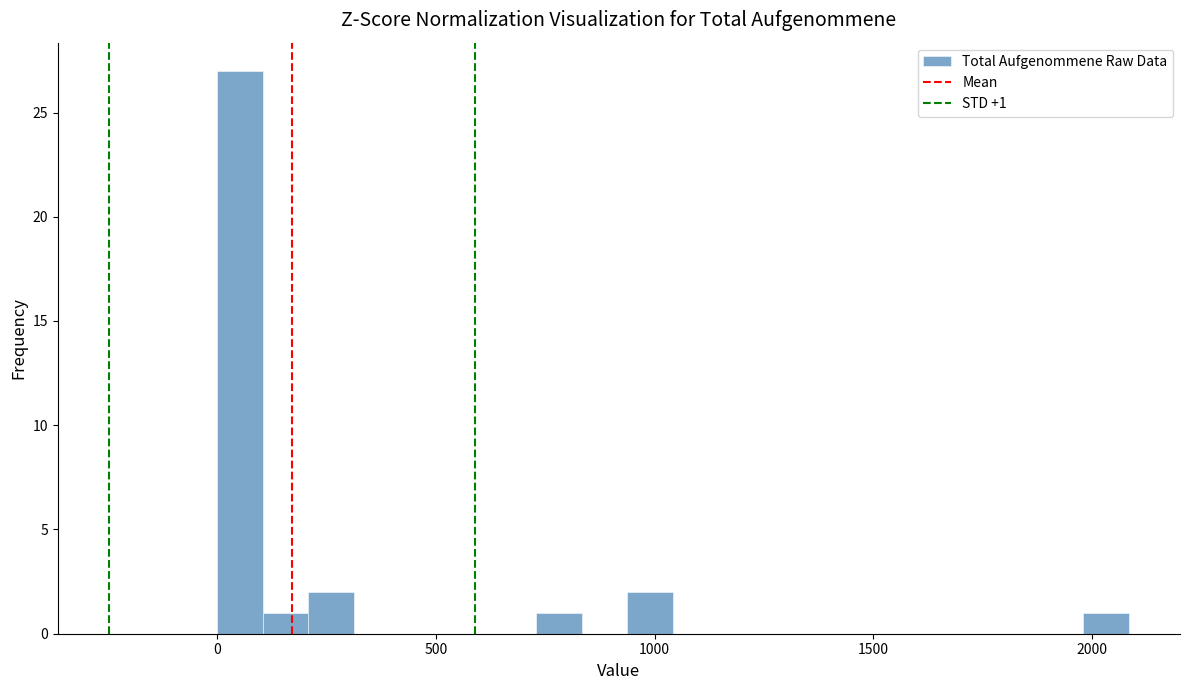

Read against the x-axis, roughly where is the centre of the tallest bar?

50